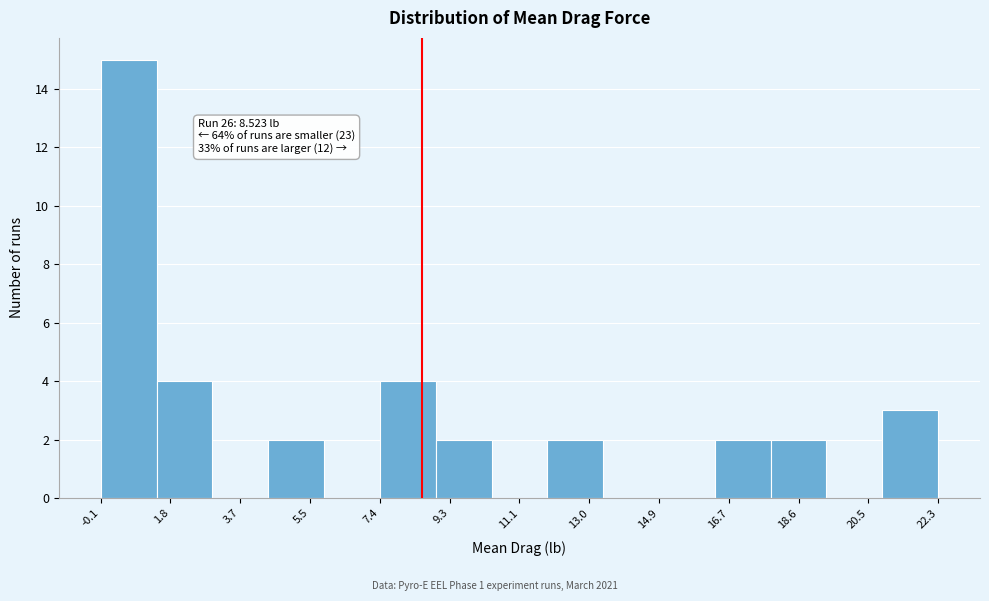

Over which range of the x-axis is the bar tallest?

0.0 to 1.4